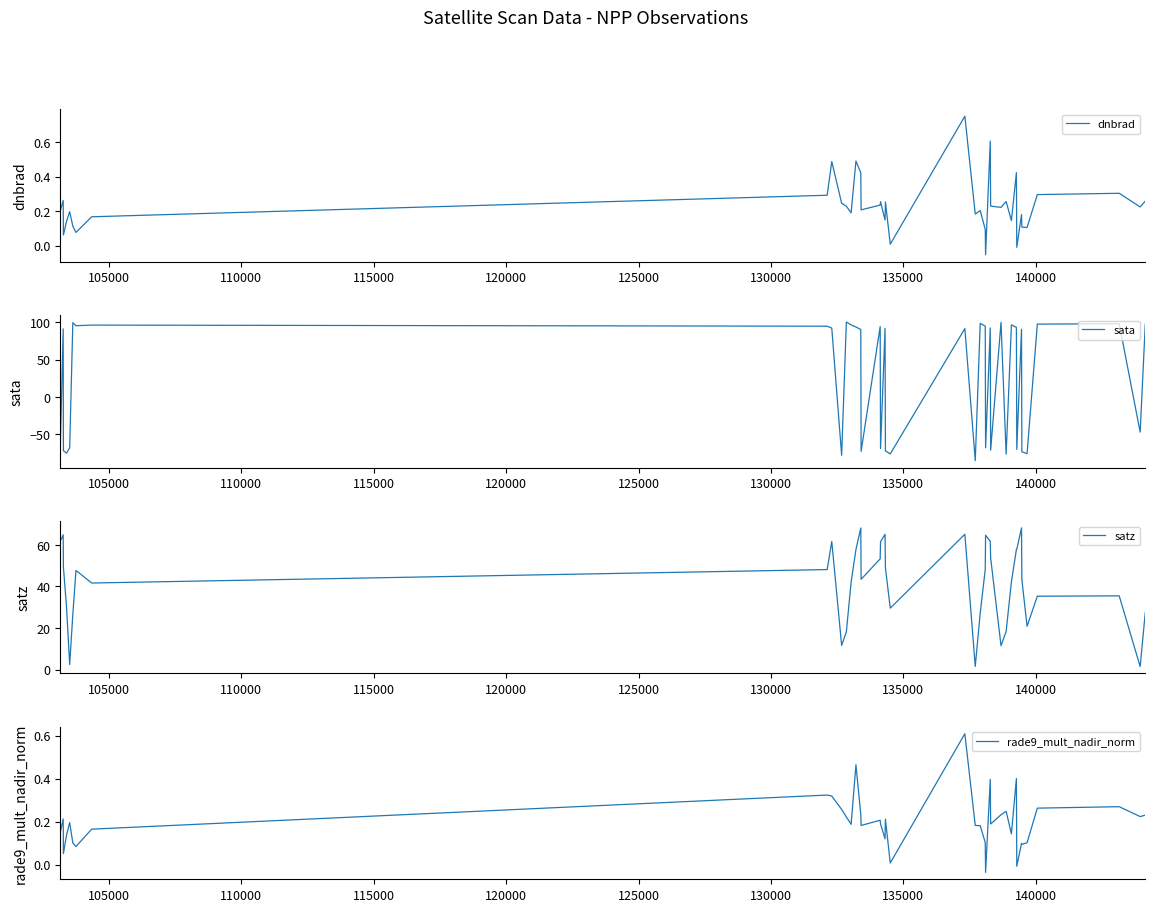

What is the lowest value of the satz series?

1.5